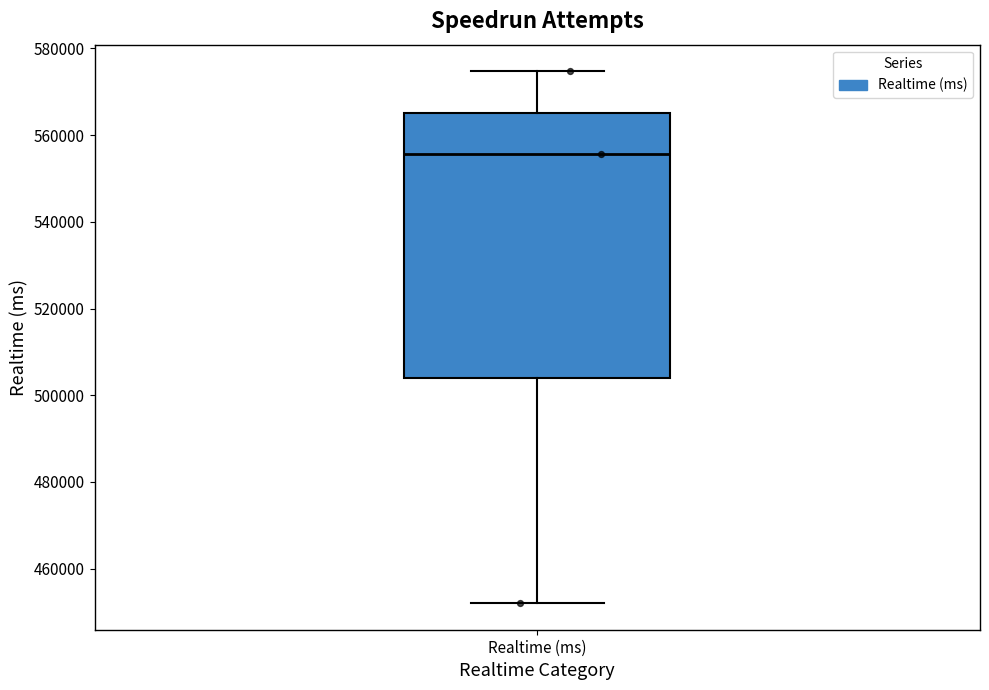

Transcribe this box plot: give where the median line is, the range the box spans, and where the two whiskers end, as read against the y-axis. The values are not printed on the chart, so give them approximately, as read against the axis.

median 556000, box 504000 to 566000, whiskers 452000 to 574000